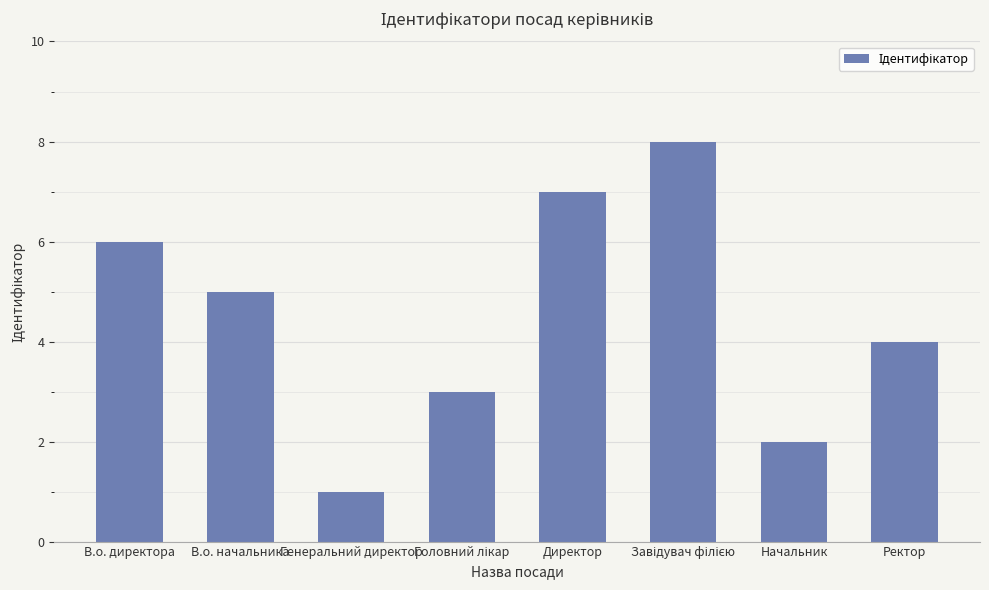

What is the label of the 1st bar from the left?

В.о. директора